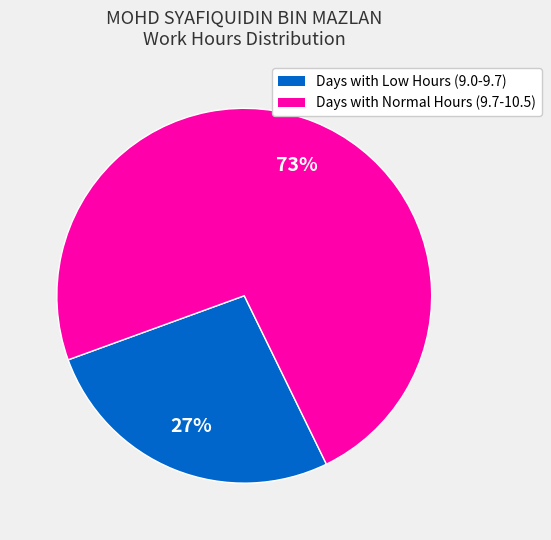

Does any single category account for the majority?

Yes